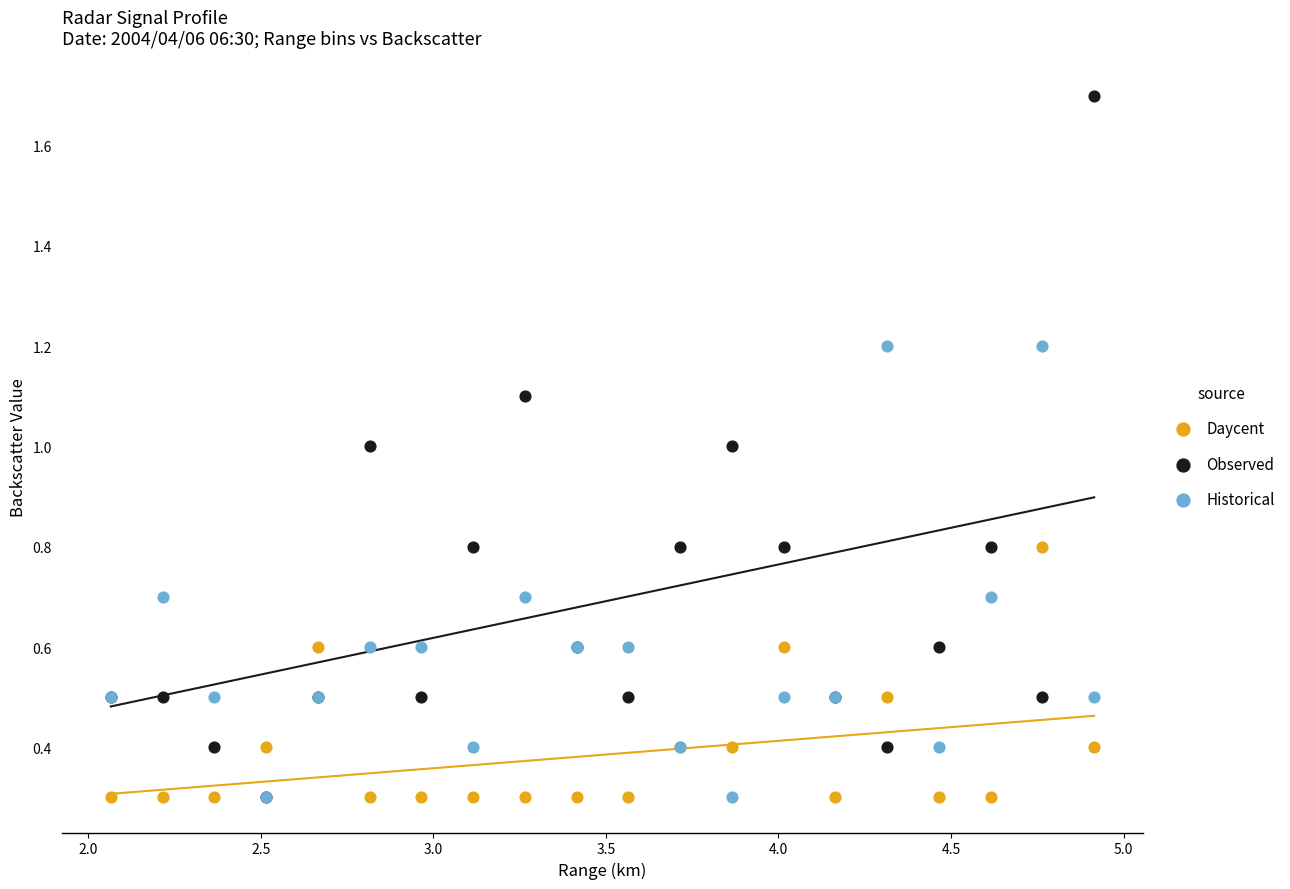

Which series contains the highest Y value?

Observed